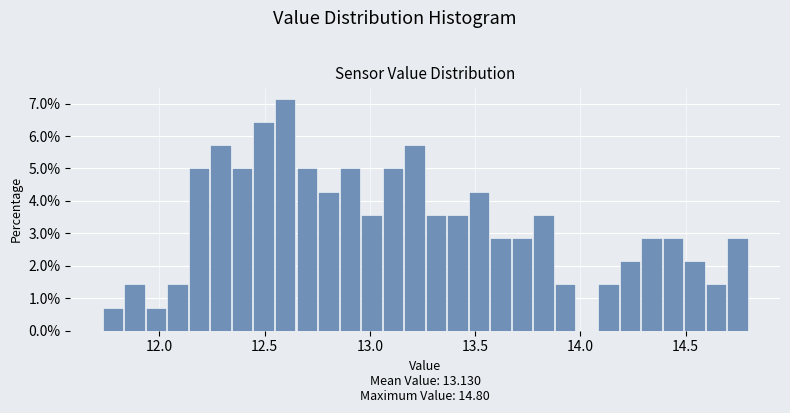

Around what value on the x-axis is the tallest bar? Give the approximate position of its centre, as read against the axis.

12.60